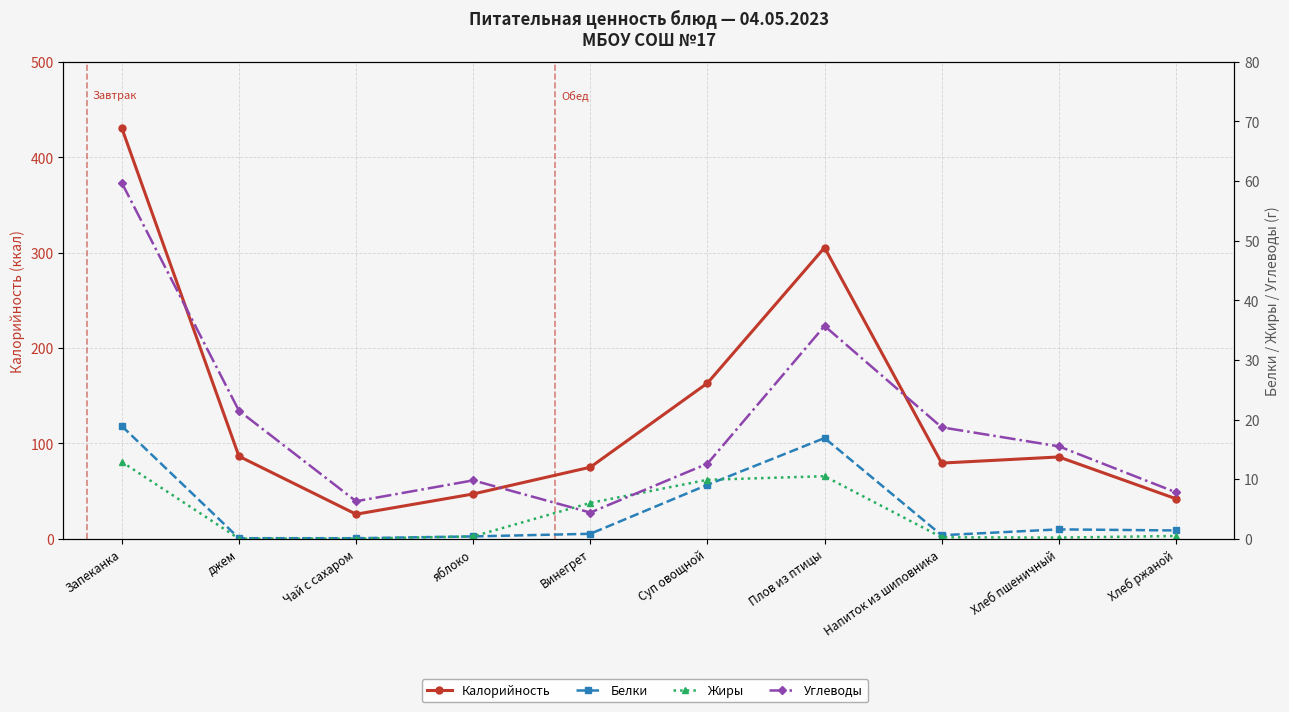

Which label corresponds to the smallest value in the chart?

джем